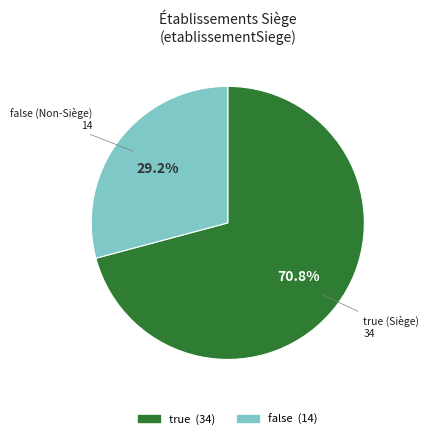

To the nearest percent, what portion does true represent?

71%